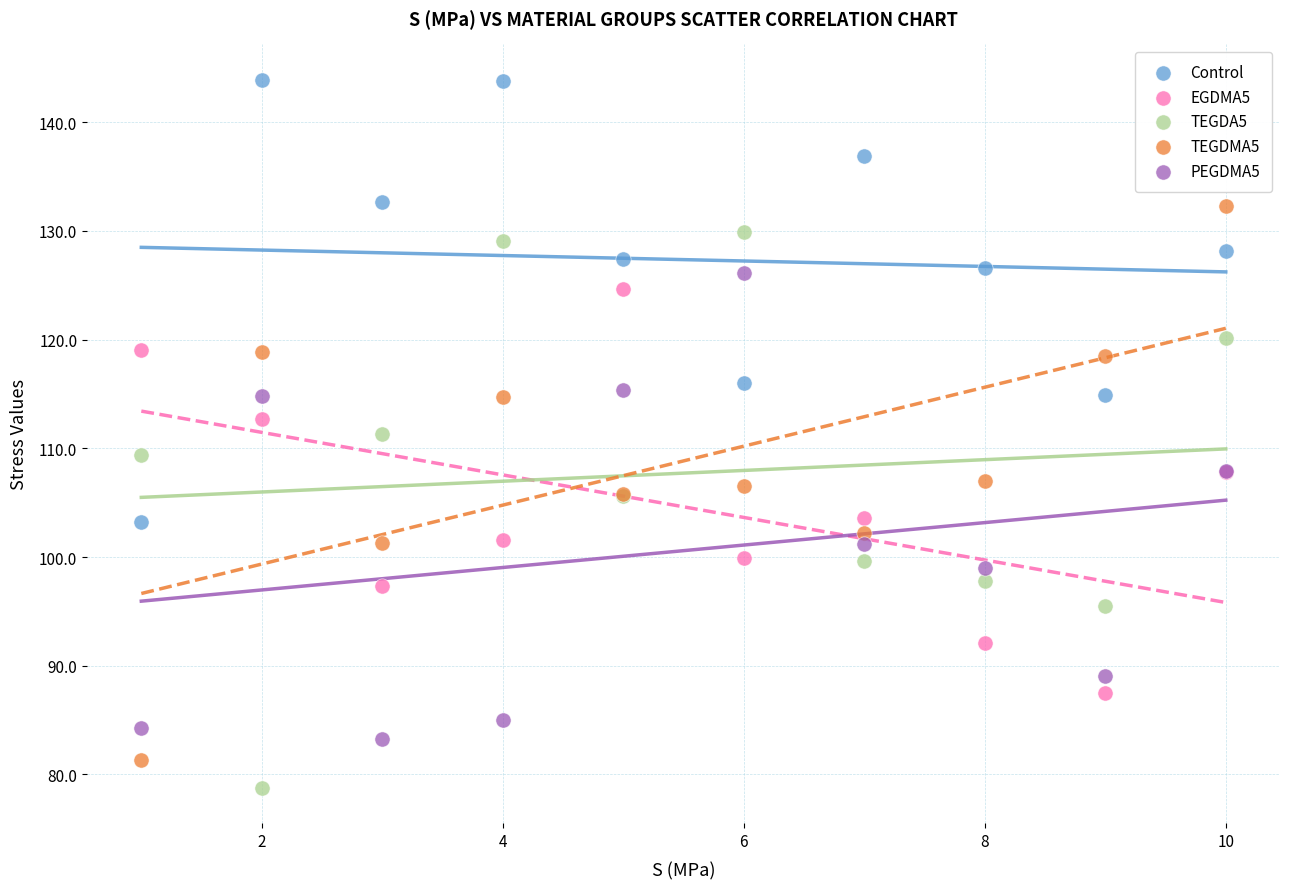

Which series contains the highest Y value?

Control